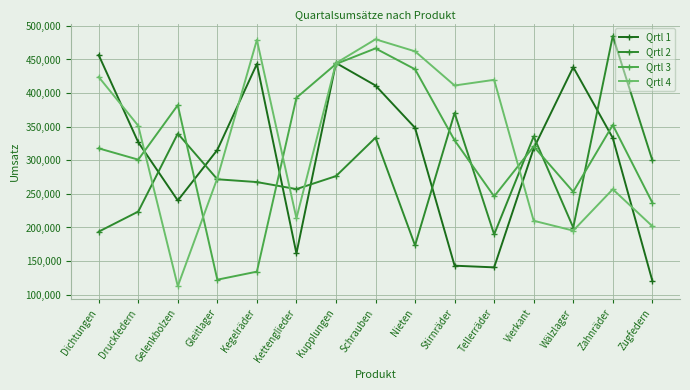

What is the total value across all series at Wälzlager?

1086991